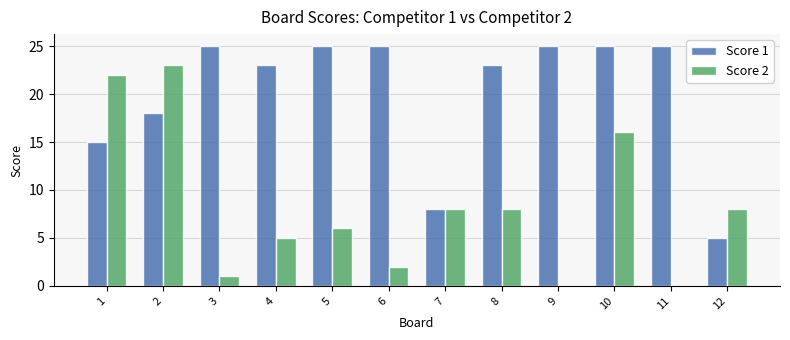

What is the total value across all series at 3?

26